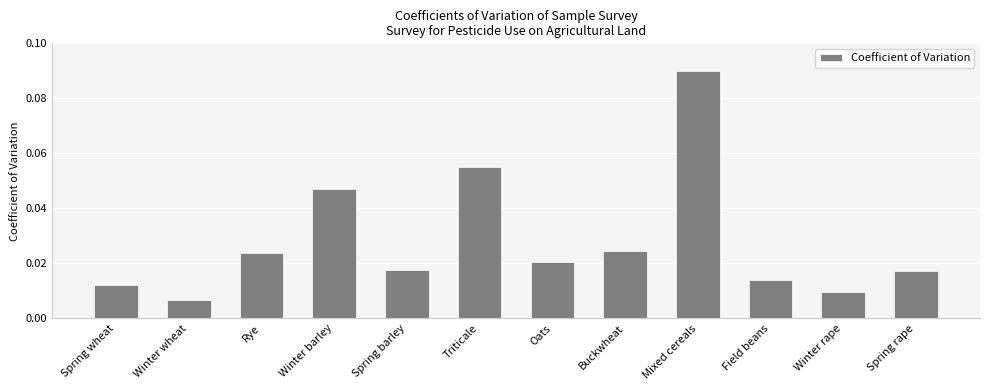

Which has a higher value, Spring rape or Winter barley?

Winter barley